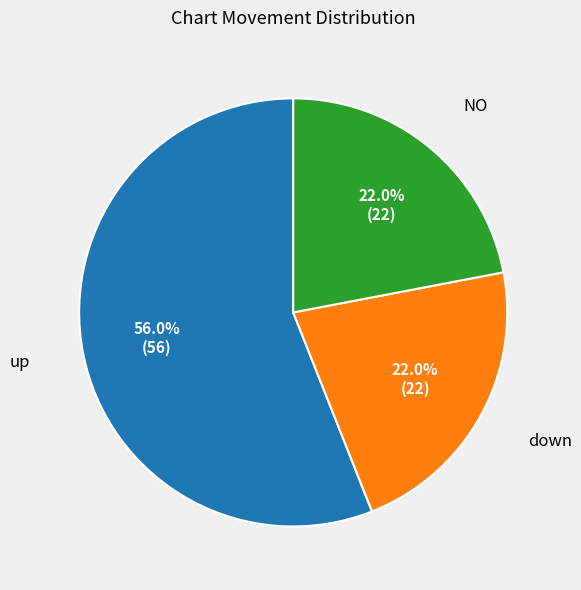

How many segments does this pie chart have?

3